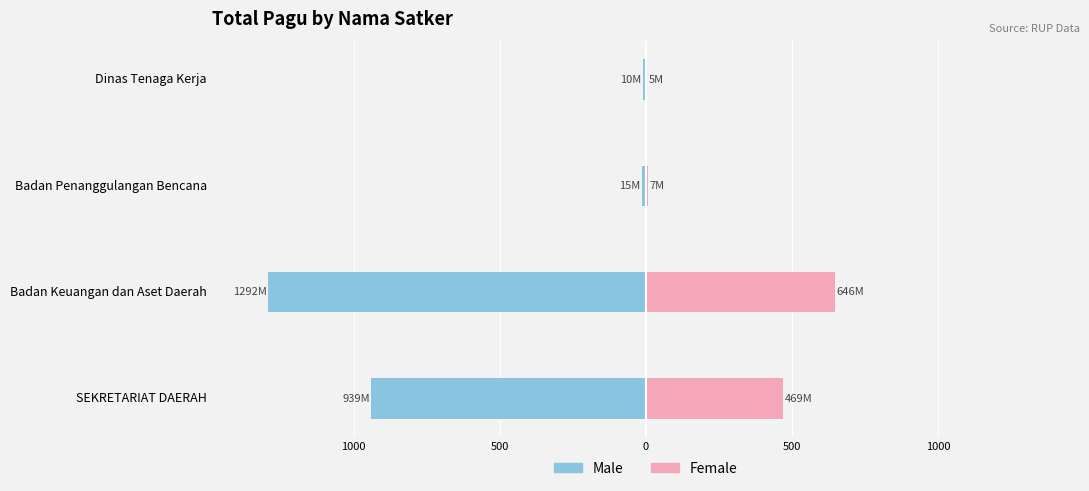

Which series has the largest range (max minus min)?

Male